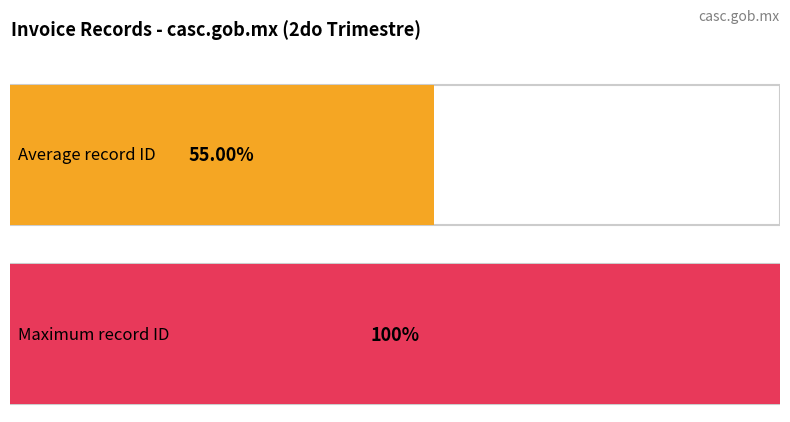

Between 9 and 3, which is larger?

9